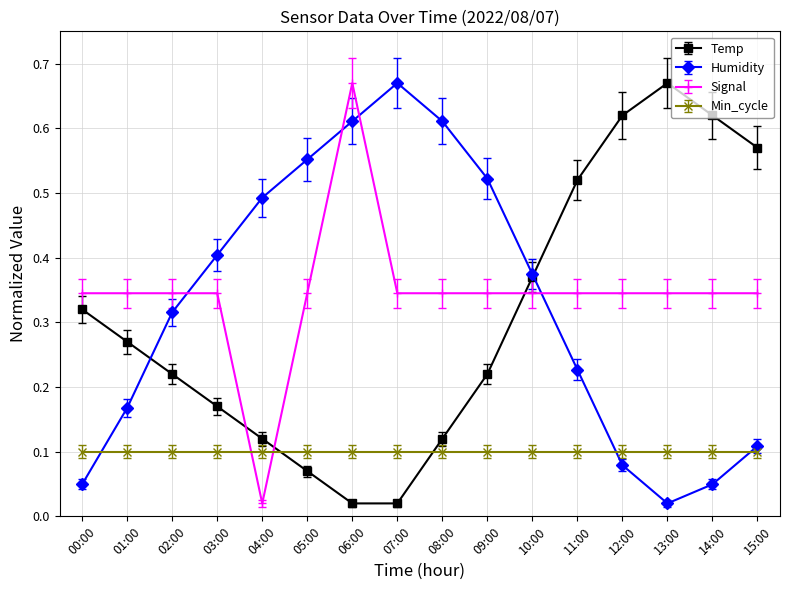

What position from the left is 03:00?

4